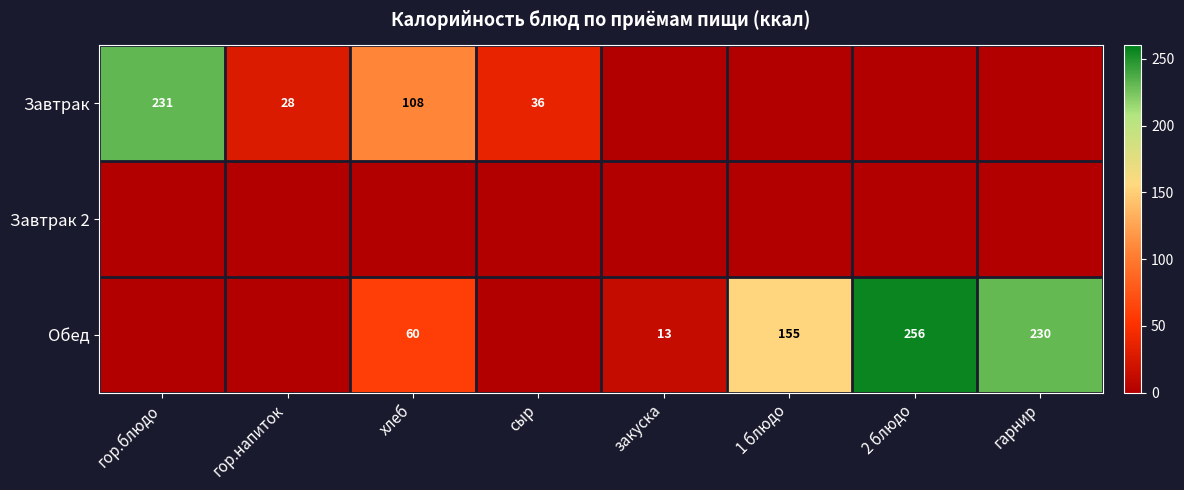

The Обед series shows 371 at гарнир. True or false?

False